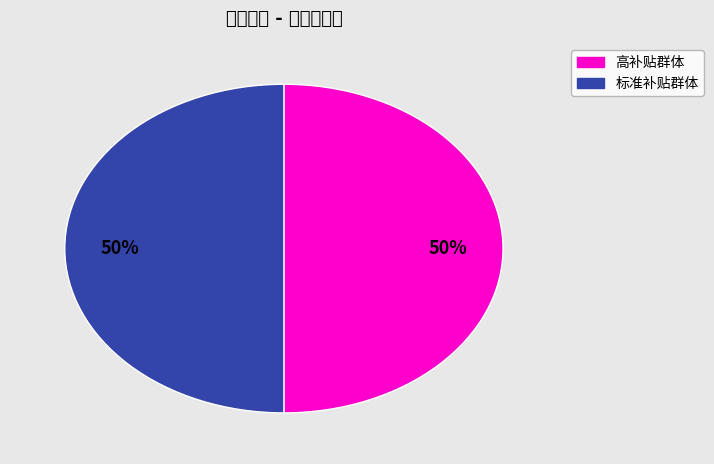

To the nearest percent, what is the average slice percentage?

50%